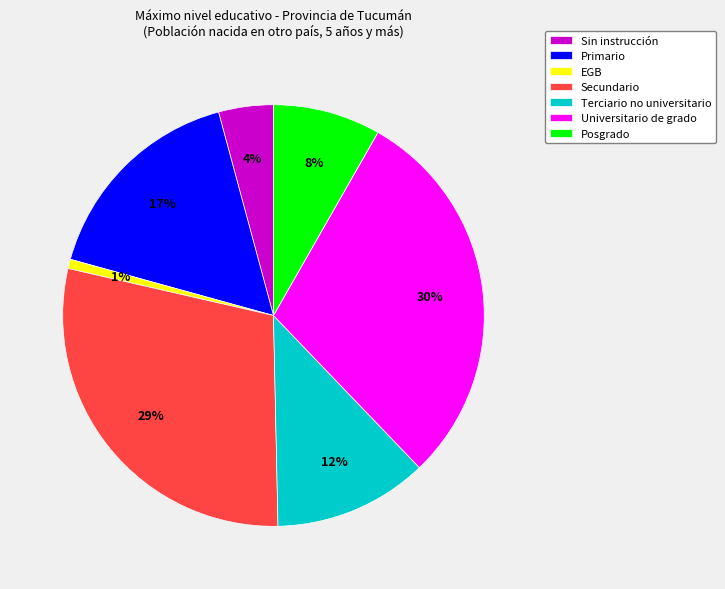

Is the sum of Primario and Universitario de grado greater than half?

No